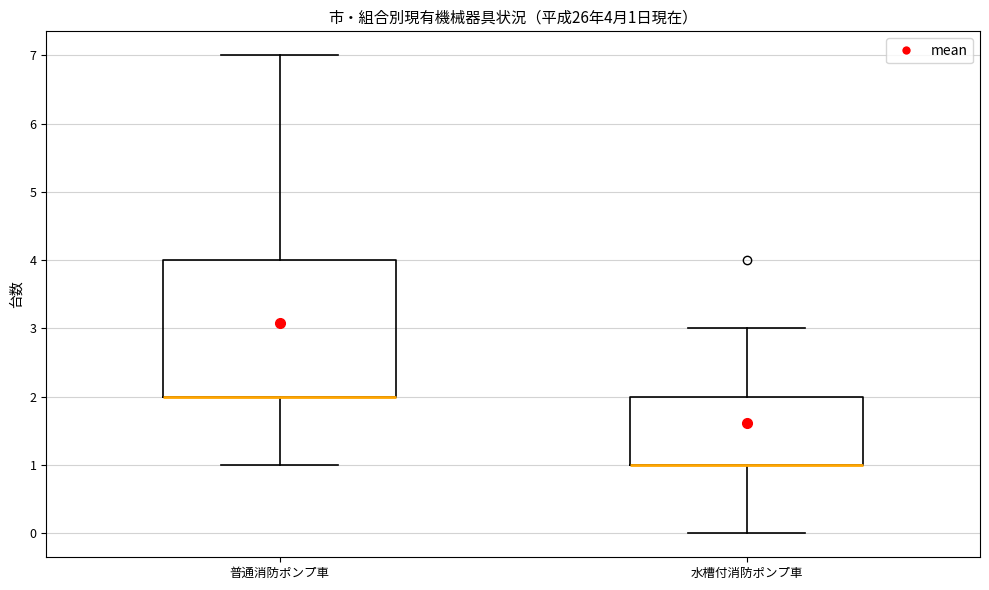

Comparing the boxes themselves (not the whiskers), which one is the tallest?

普通消防ポンプ車